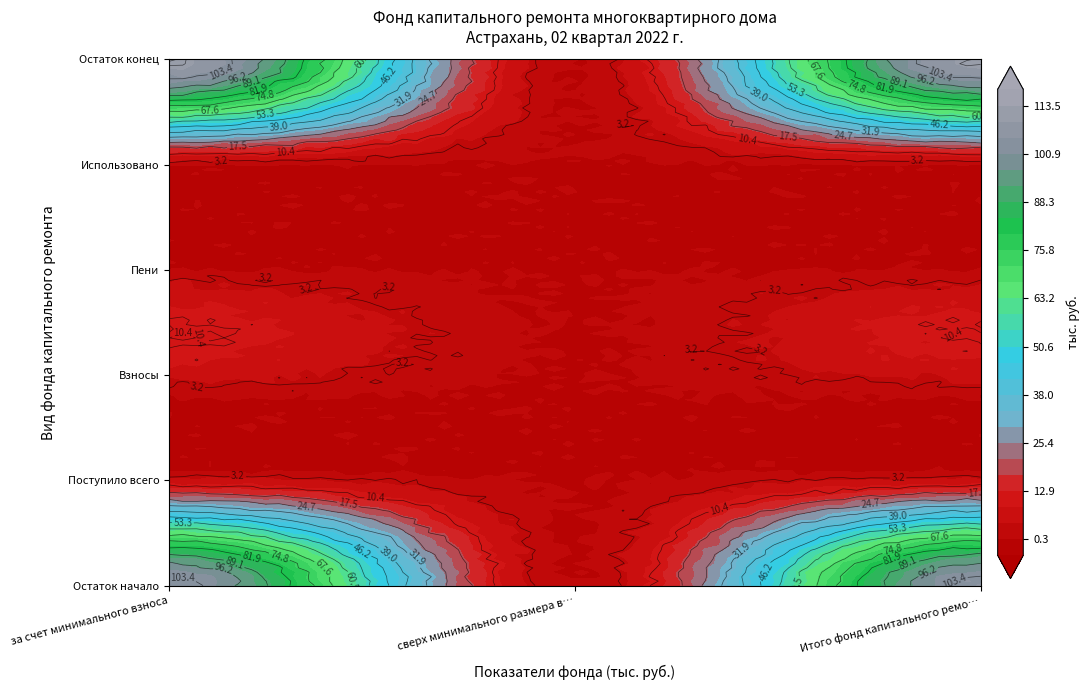

At how many categories does at least one series exceed 14?

2